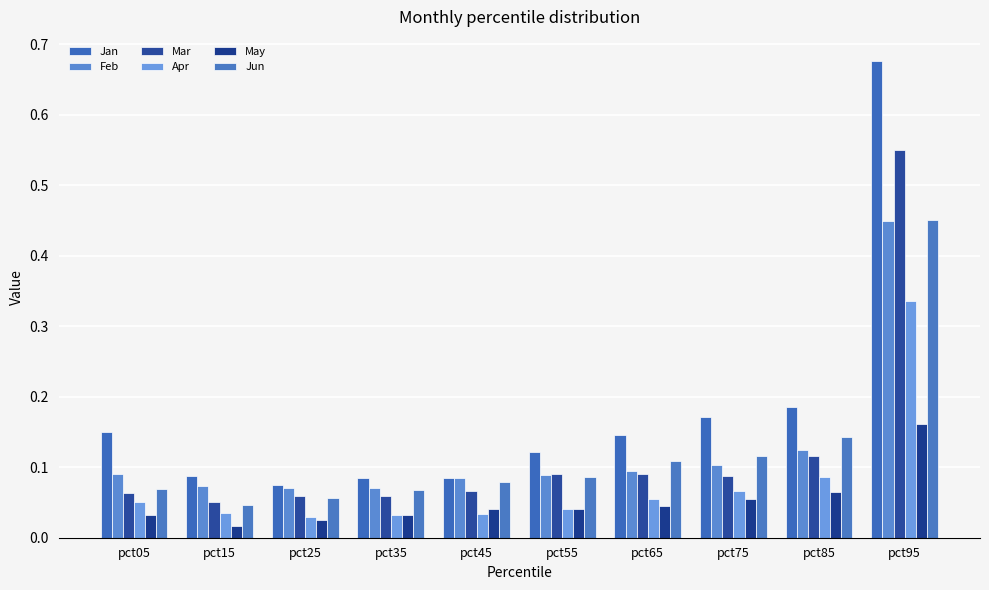

True or false: Jan has a value of 0.2 at pct55.

False